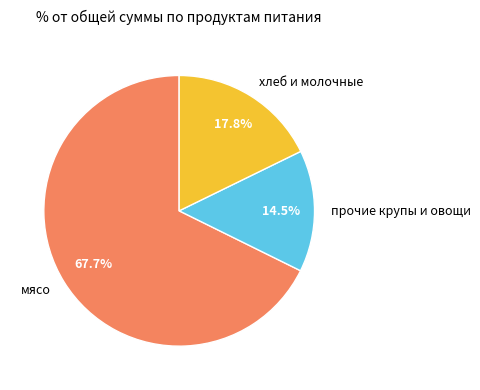

How much of the chart is everything except хлеб и молочные?

82.2%